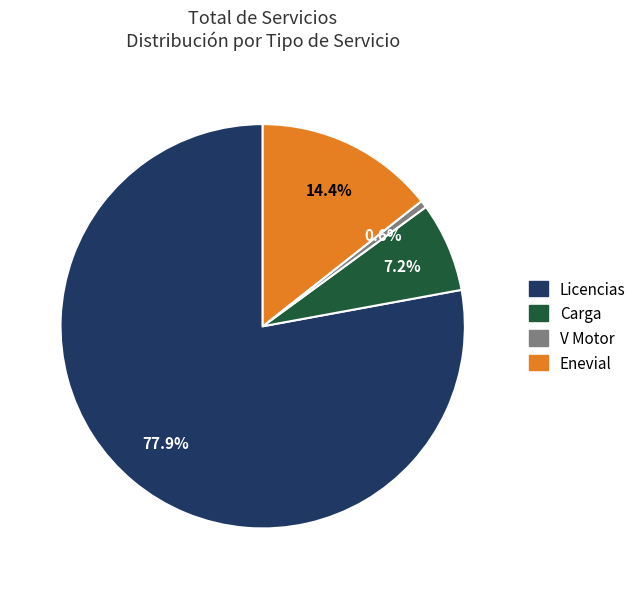

Combined, what portion of the pie is V Motor and Enevial?

15.0%